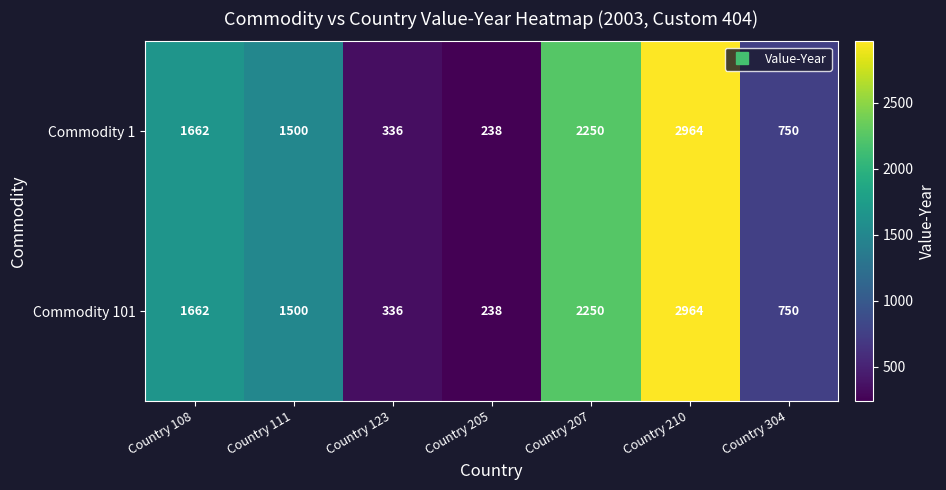

The value of Commodity 101 at Country 207 is 4021. True or false?

False